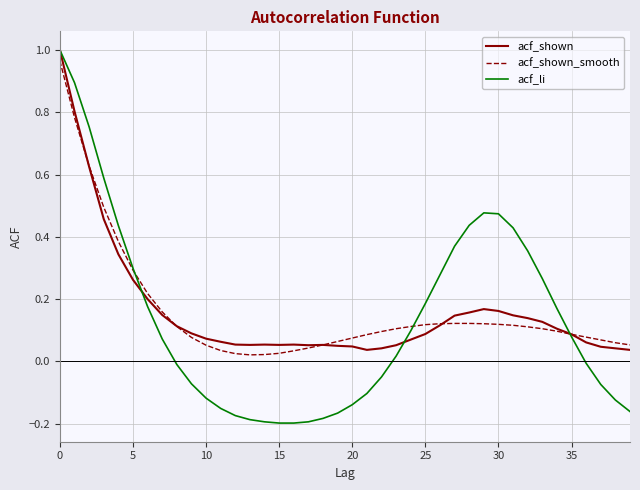

Which series has the largest range (max minus min)?

acf_li